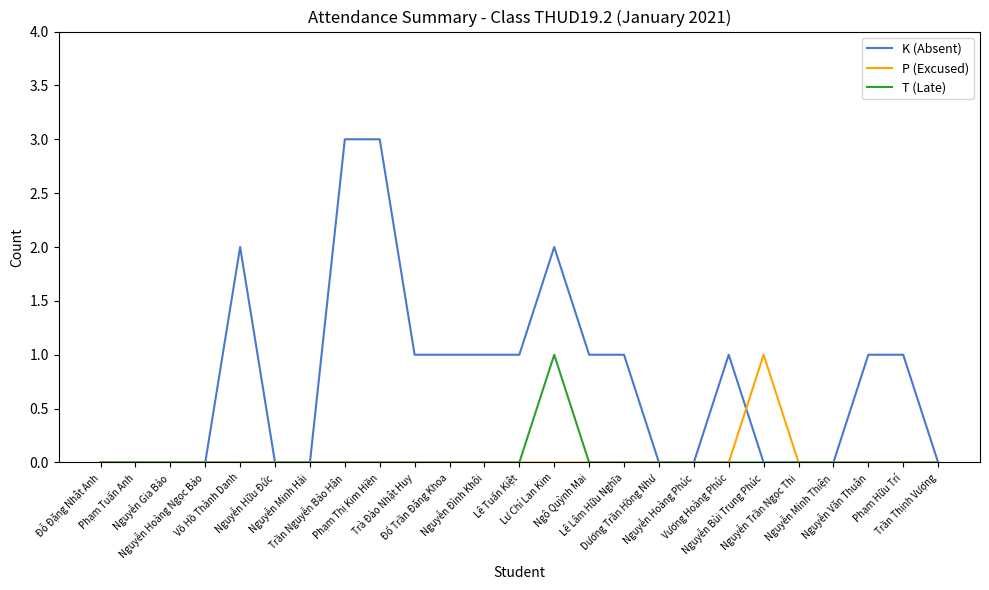

In T (Late), how many points are higher than both neighbors (excluding endpoints)?

1